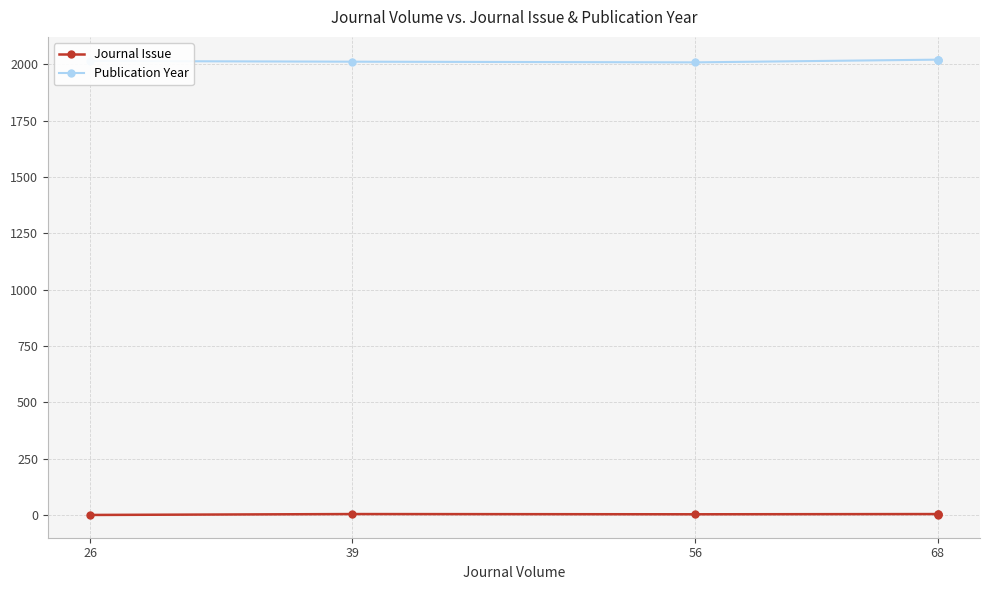

Which category has the highest value in the Journal Issue series?

39